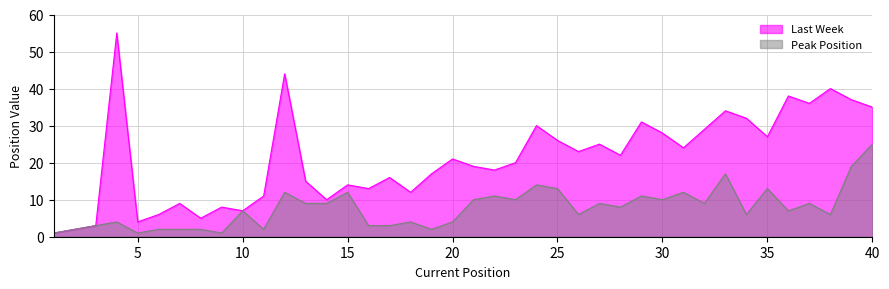

Which series changed the most between 22 and 40?

Last Week